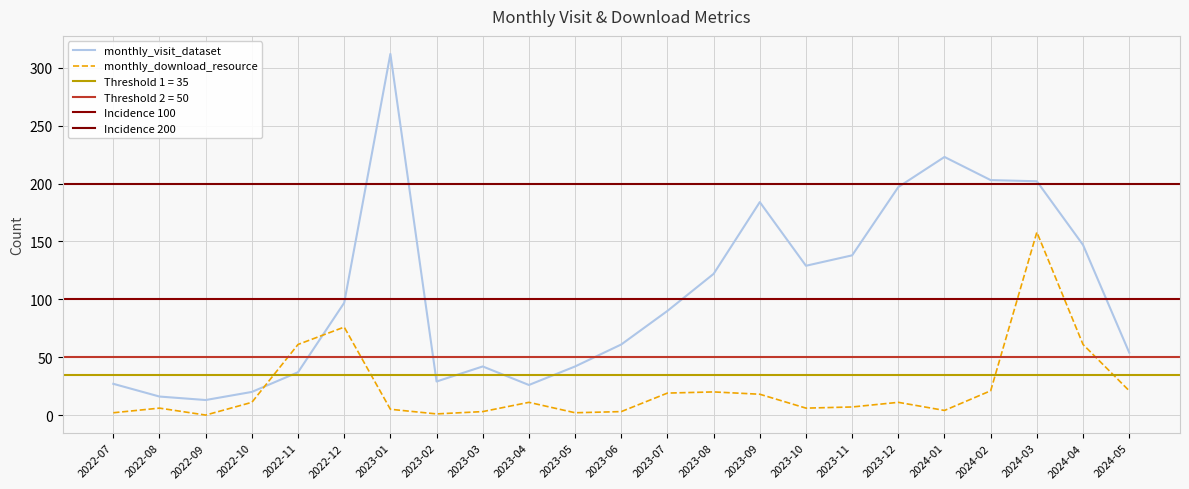

True or false: monthly_visit_dataset has a value of 81 at 2024-02.

False